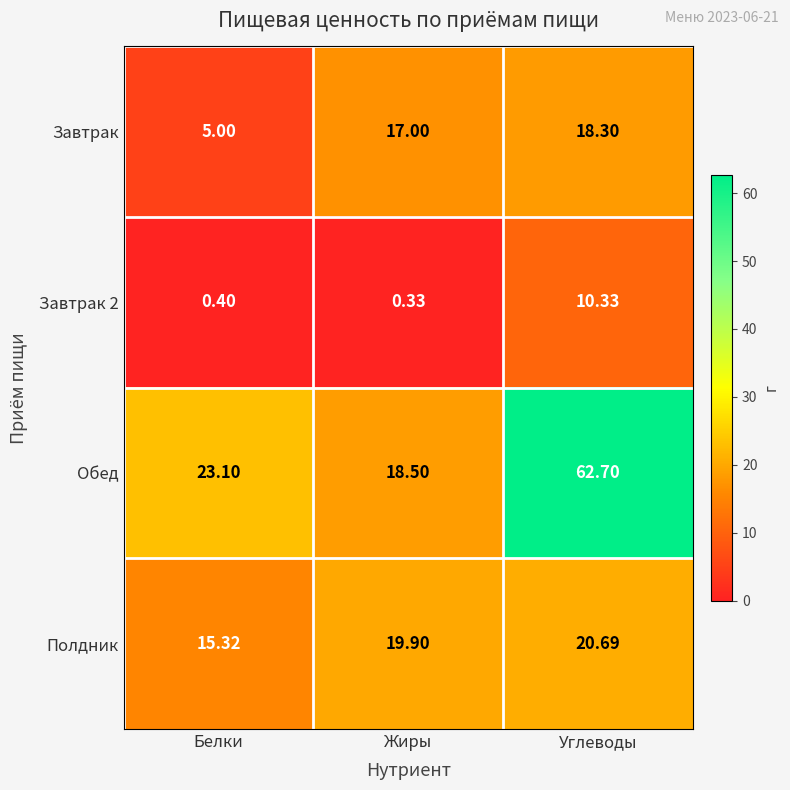

List the series in order of their overall mean, highest first.

Обед, Полдник, Завтрак, Завтрак 2